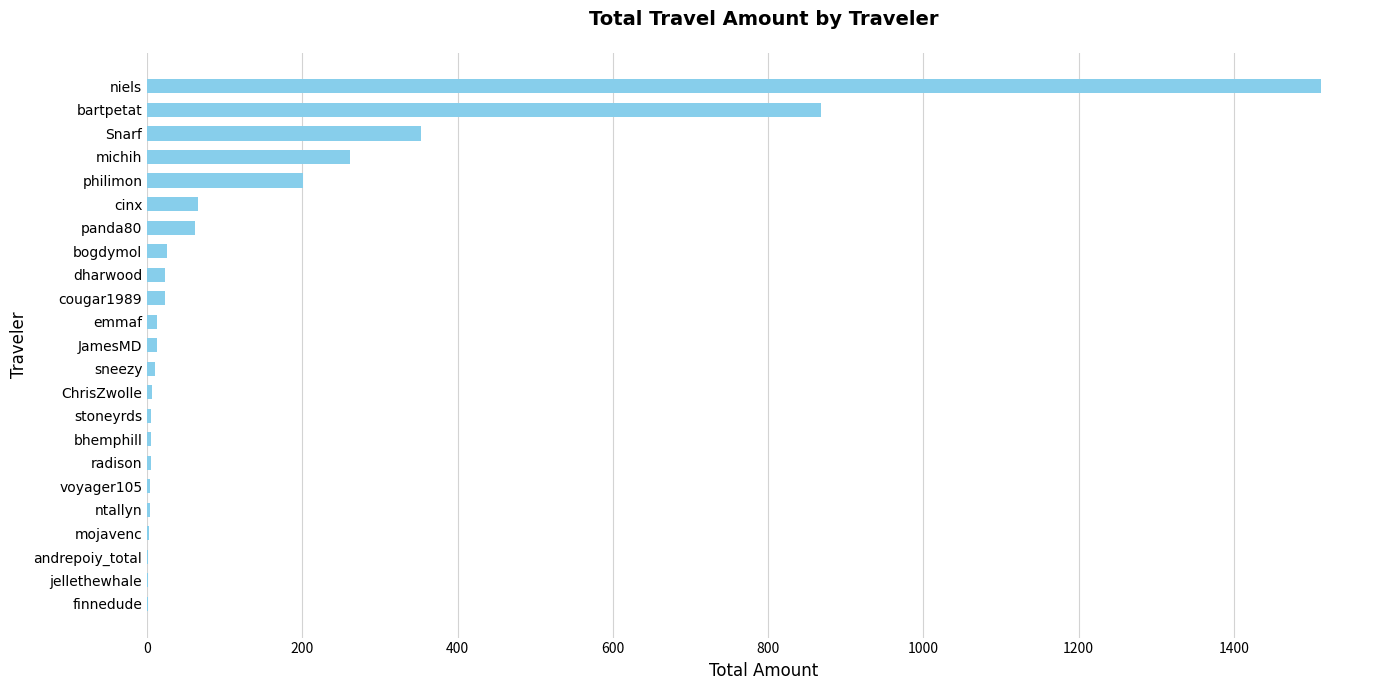

What is the change in value from cinx to Snarf?

+287.3